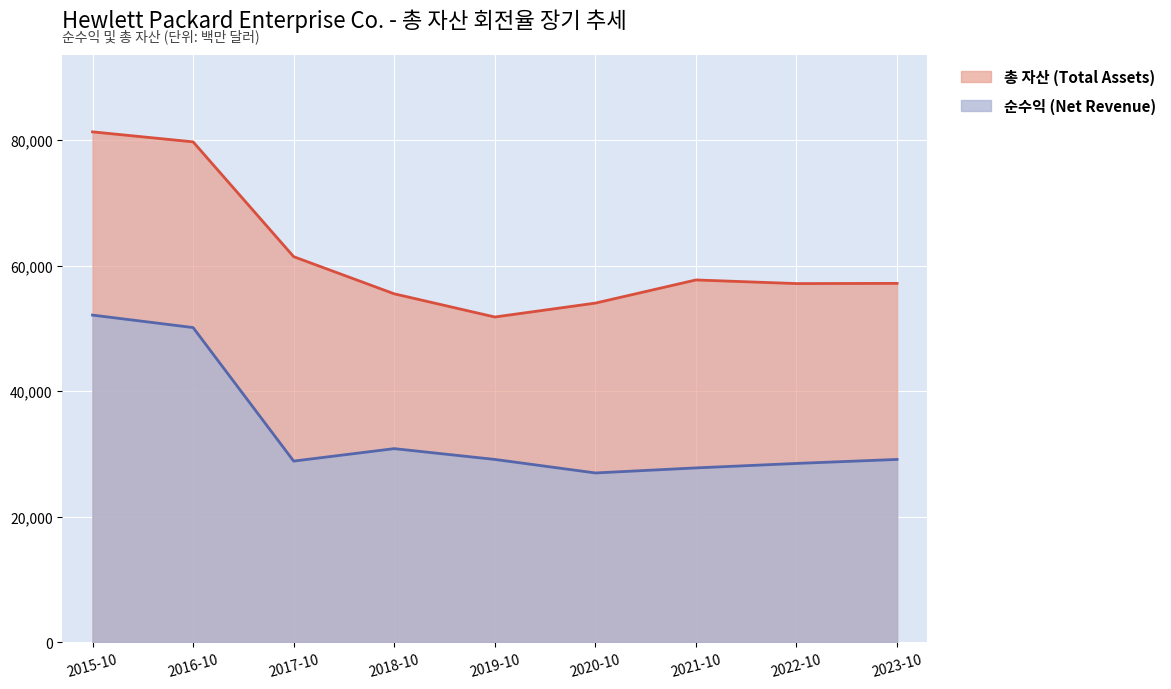

Reading left to right, extract all data points from this chart.

총 자산 (Total Assets): 81270	79679	61406	55493	51803	54015	57699	57123	57153
순수익 (Net Revenue): 52107	50123	28871	30852	29135	26982	27784	28496	29135